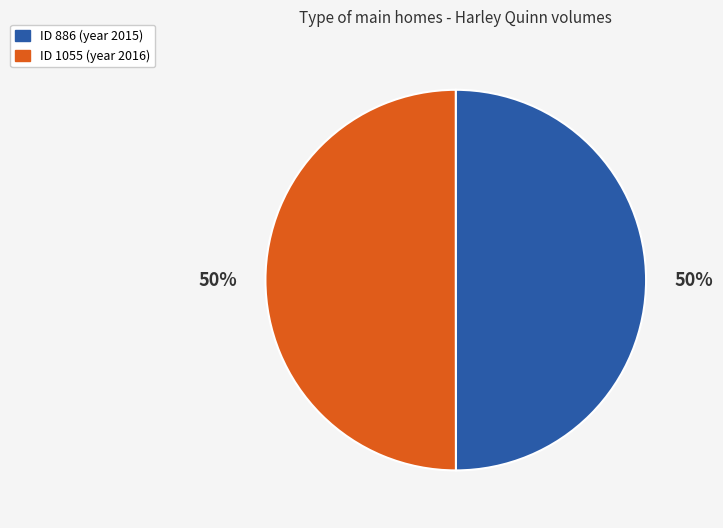

How many slices are in this pie chart?

2